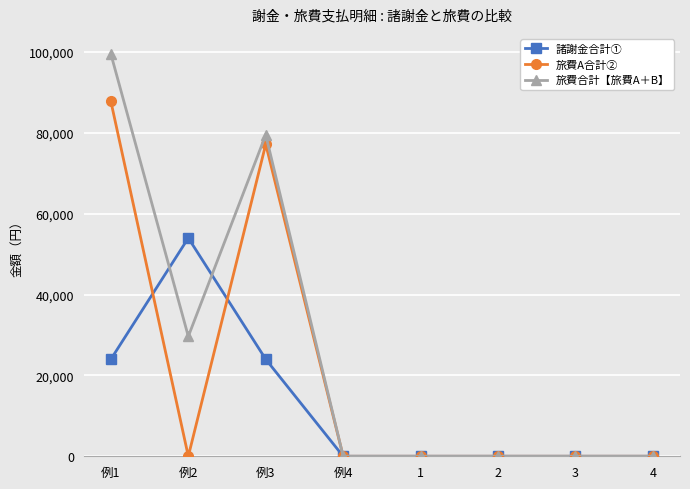

How many lines are shown in the chart?

3